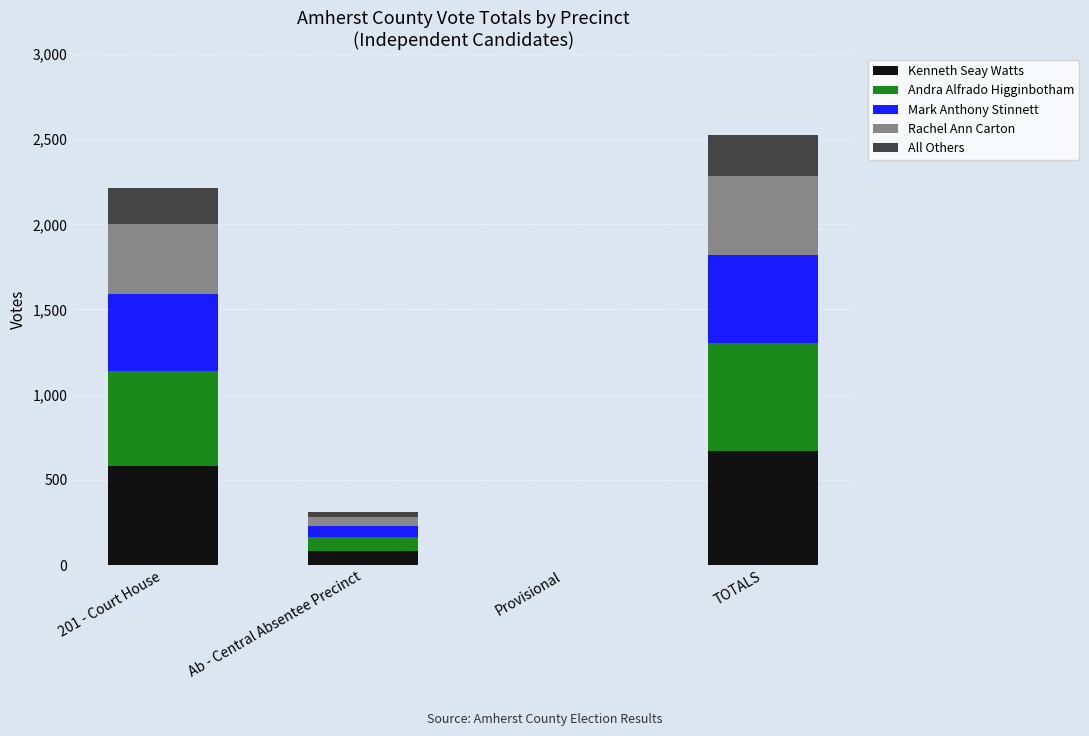

The value of Kenneth Seay Watts at TOTALS is 333. True or false?

False